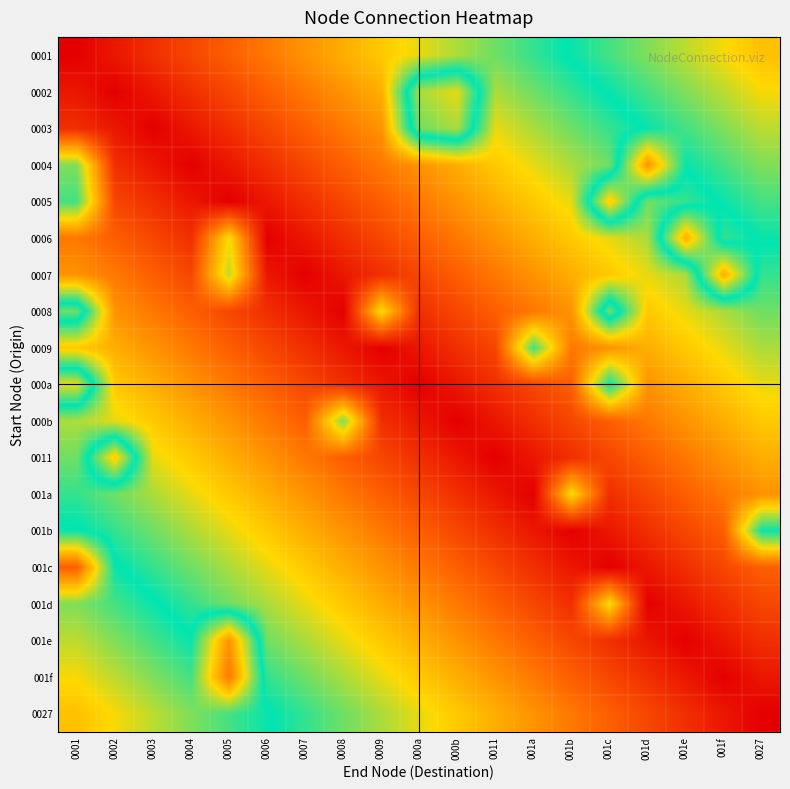

Rank the series at 0011 from lowest to highest value.

0011, 000b, 001a, 000a, 001b, 0009, 001c, 0008, 001d, 0007, 001e, 0006, 001f, 0005, 0027, 0004, 0003, 0002, 0001